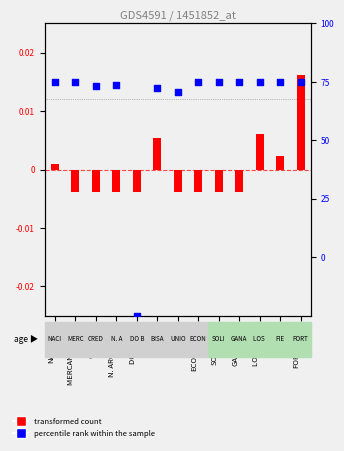

Which series has the largest total across all categories?

percentile rank within the sample